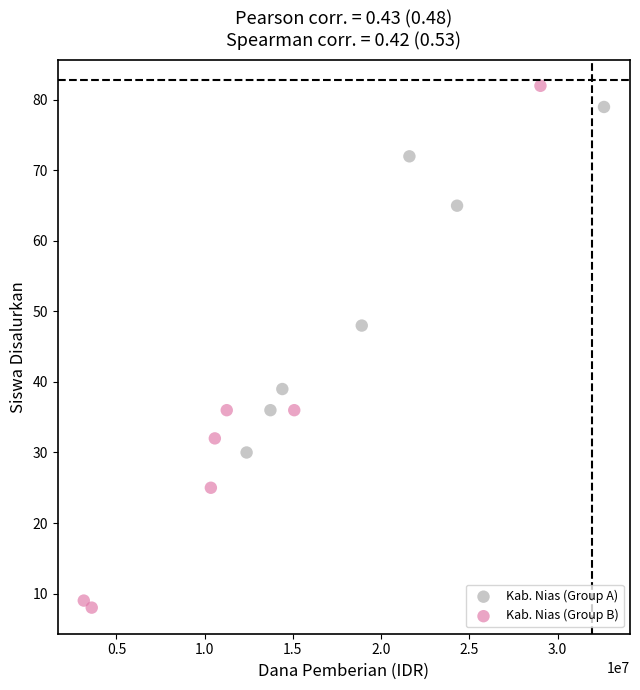

Which series has the widest spread of Y values?

Kab. Nias (Group B)